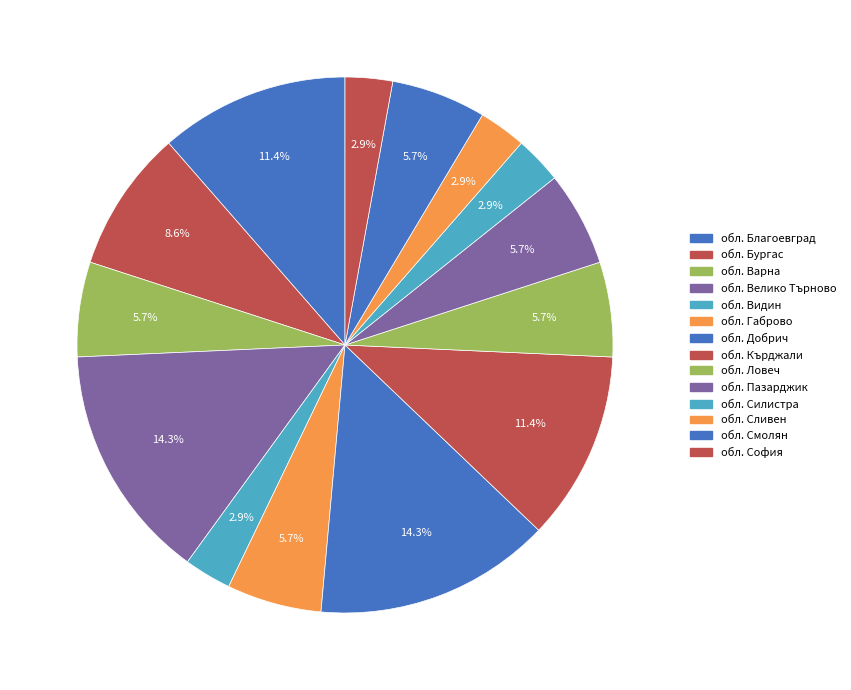

Is there a majority slice in this chart?

No